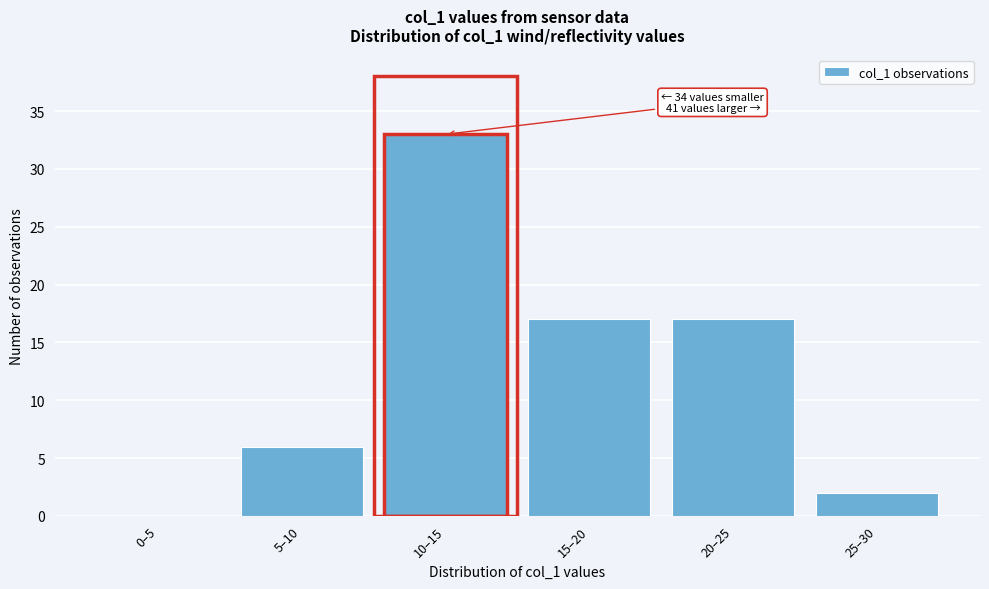

Reading left to right, extract all data points from this chart.

0–5=0	5–10=6	10–15=33	15–20=17	20–25=17	25–30=2